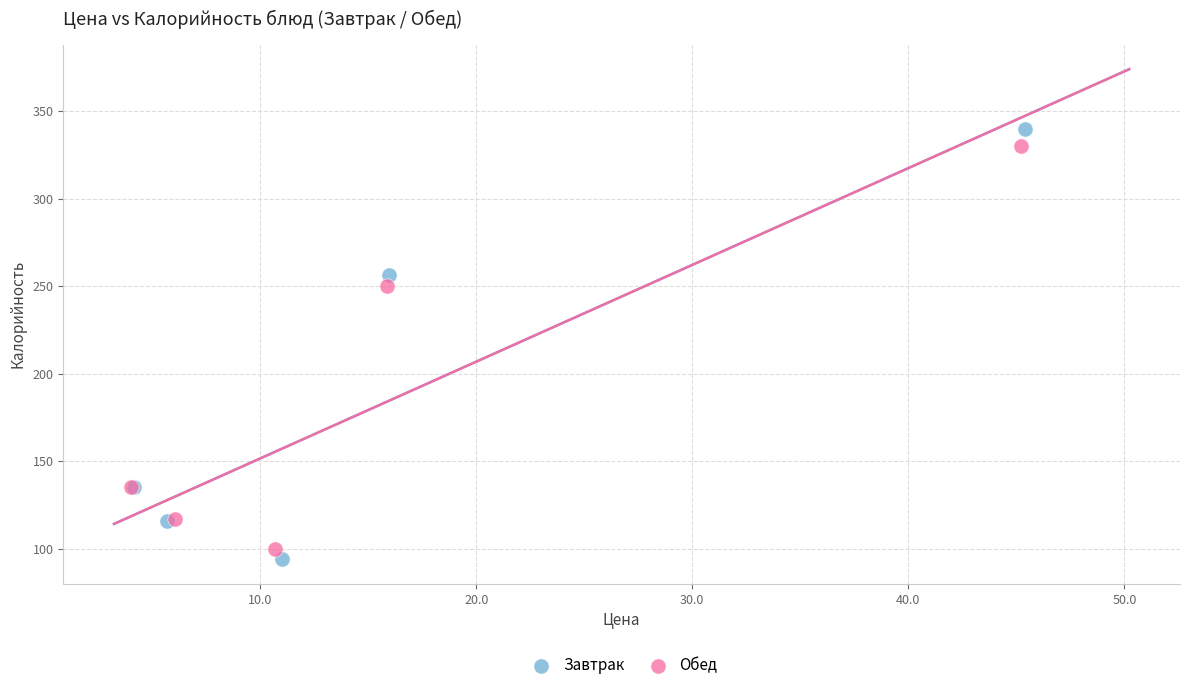

Which series has the largest Y range (max minus min)?

Завтрак